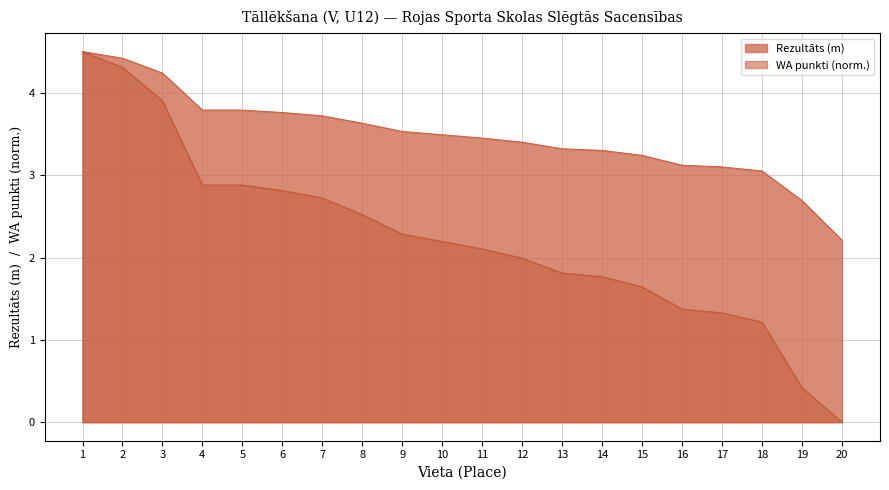

What is the maximum value shown in the chart?

4.5